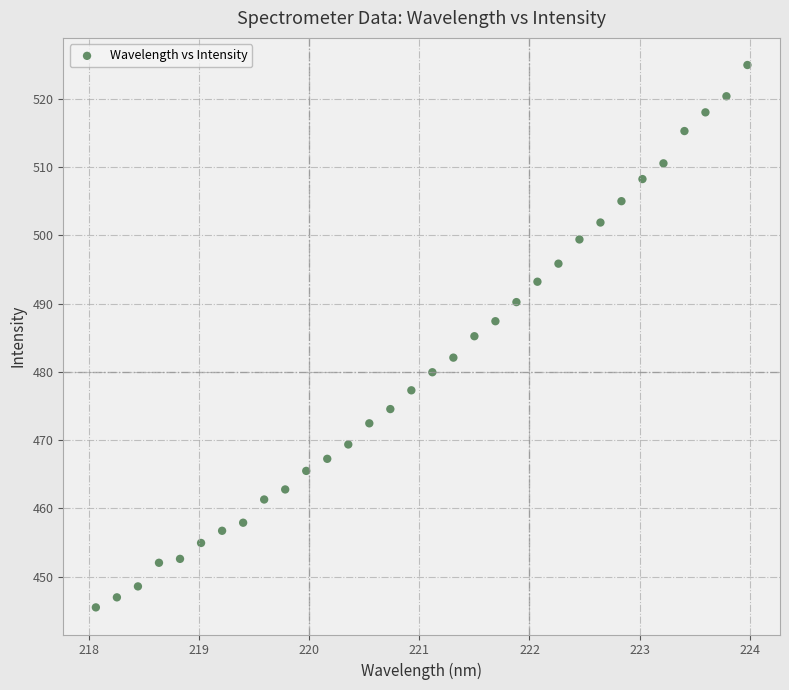

What is the range of Y values (max minus min)?

79.4